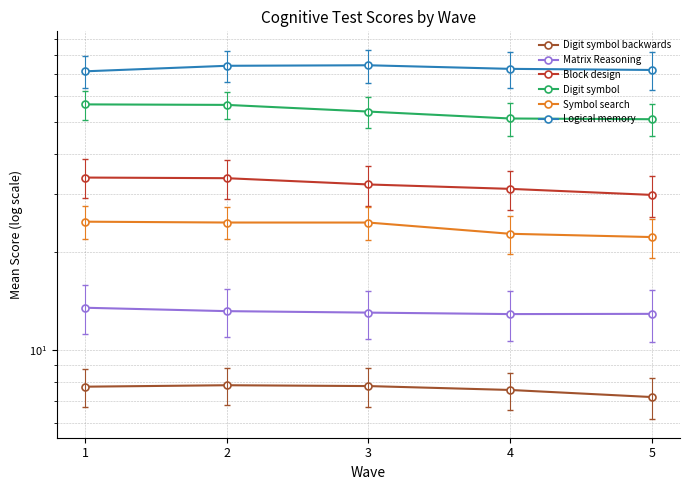

Count the number of data series in this chart.

6